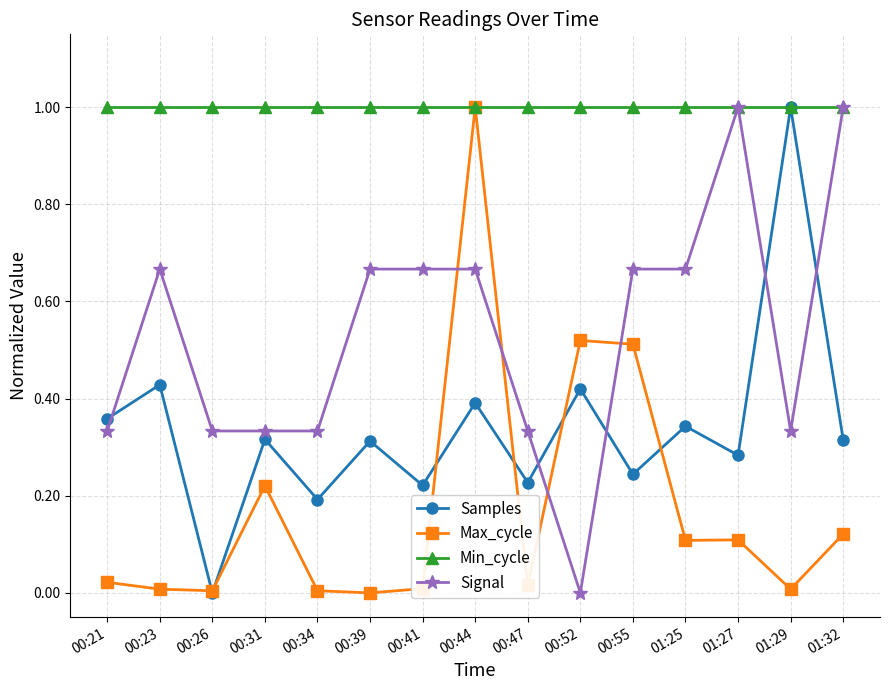

Which series changed the most between 00:39 and 01:32?

Signal